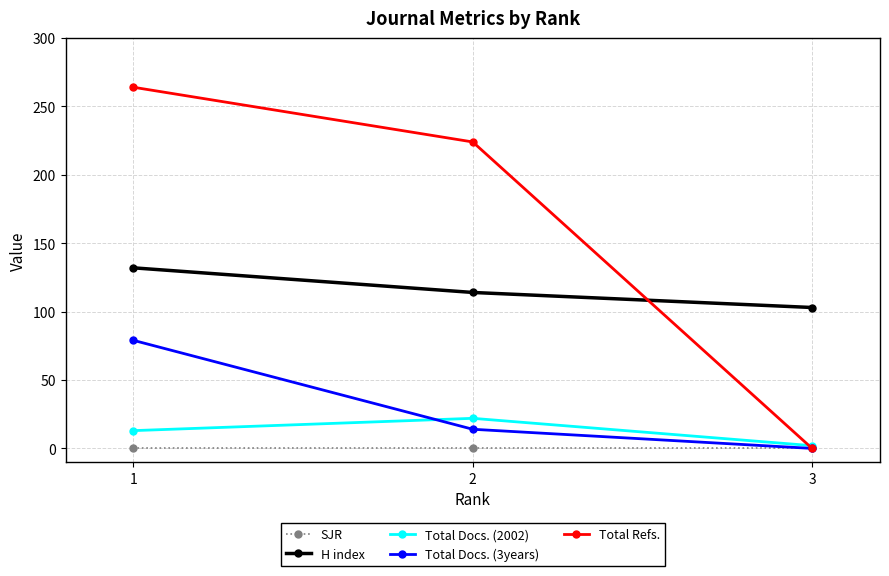

List the series in order of their peak value, lowest first.

SJR, Total Docs. (2002), Total Docs. (3years), H index, Total Refs.